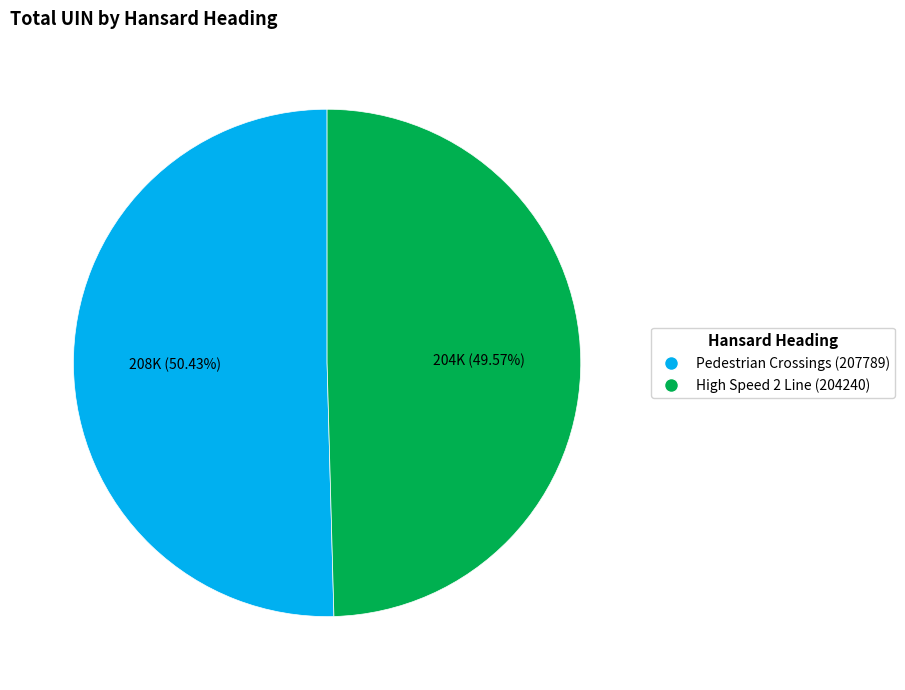

The High Speed 2 Line (204240) slice represents 50% of the pie. True or false?

True